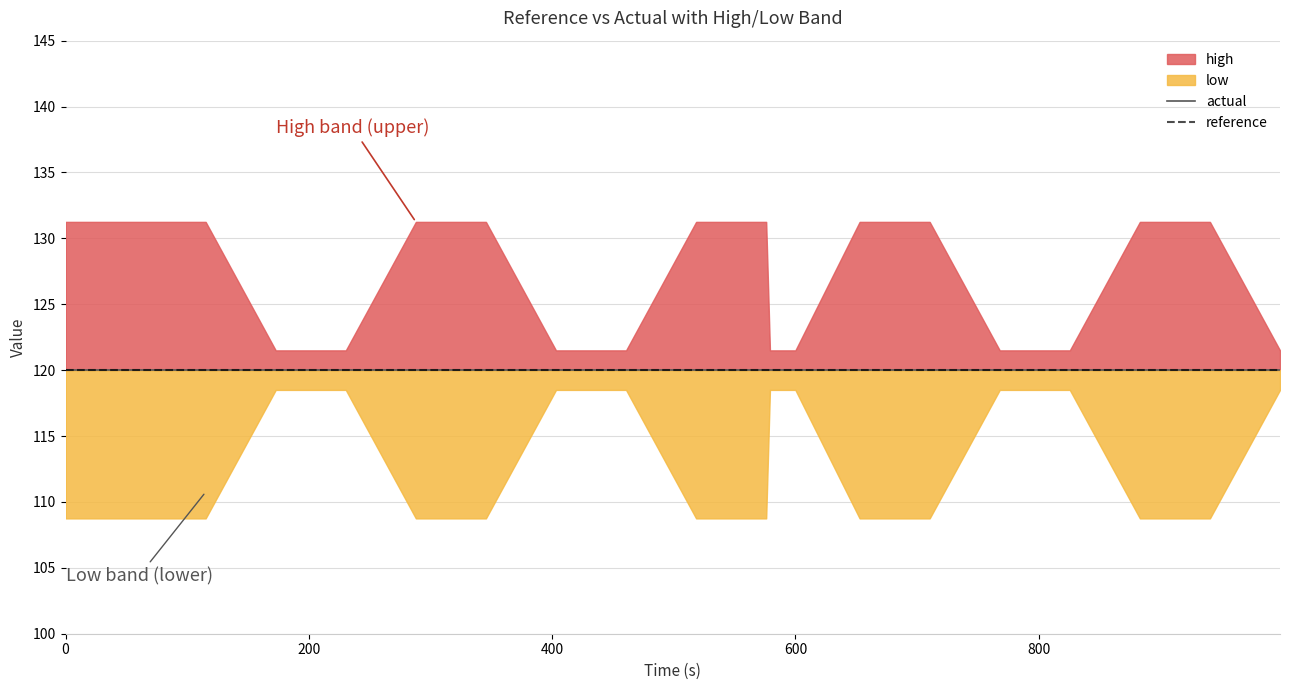

What are all the series names shown in the legend?

high, low, actual, reference